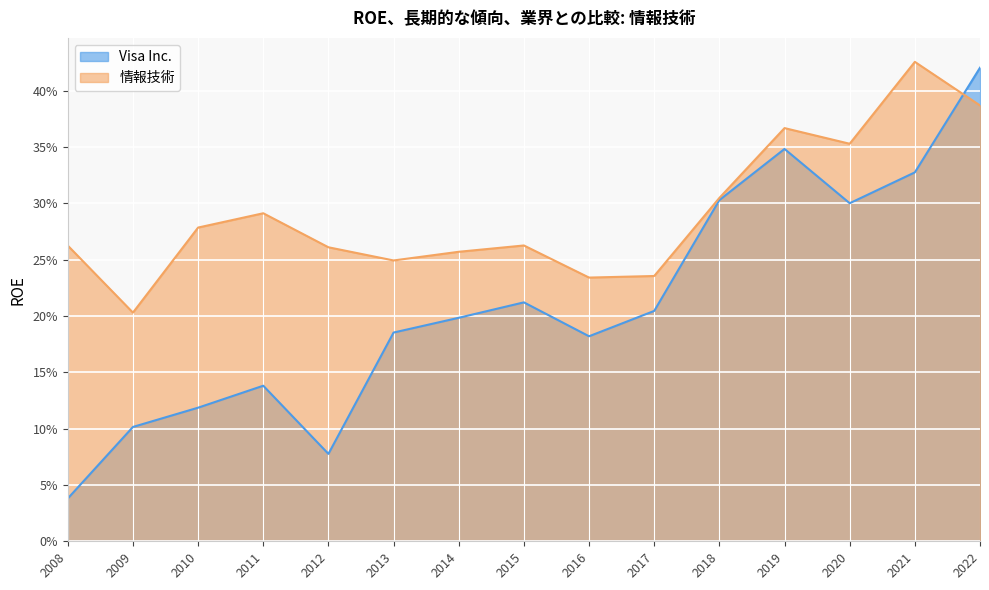

Reading right to left, extract all data points from this chart.

Visa Inc.: 0.4	0.3	0.3	0.3	0.3	0.2	0.2	0.2	0.2	0.2	0.1	0.1	0.1	0.1	0.0
情報技術: 0.4	0.4	0.4	0.4	0.3	0.2	0.2	0.3	0.3	0.2	0.3	0.3	0.3	0.2	0.3